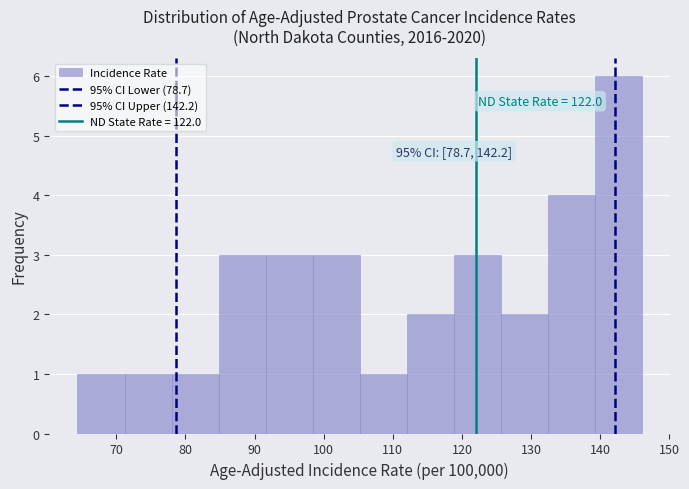

Which range on the x-axis has the tallest bar?

139.2 to 146.0